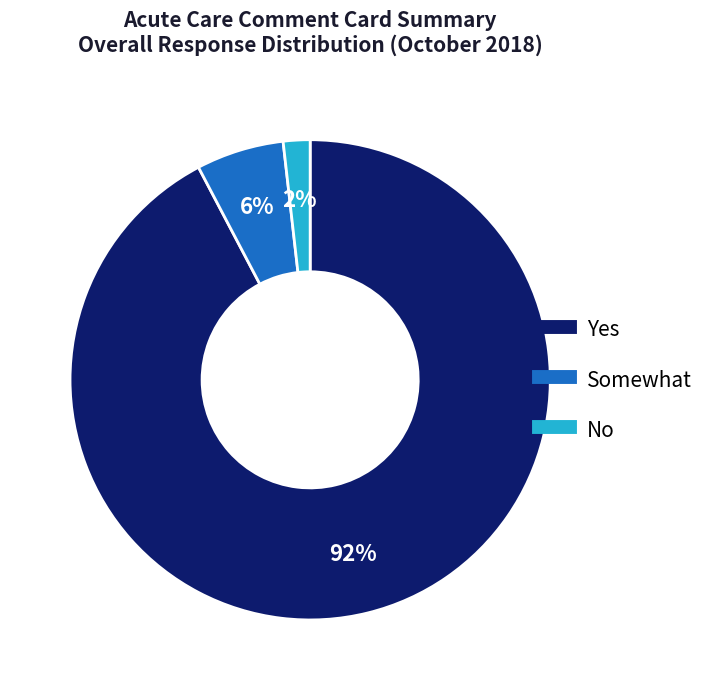

To the nearest percent, what is the difference between the largest and smallest slice percentages?

90%